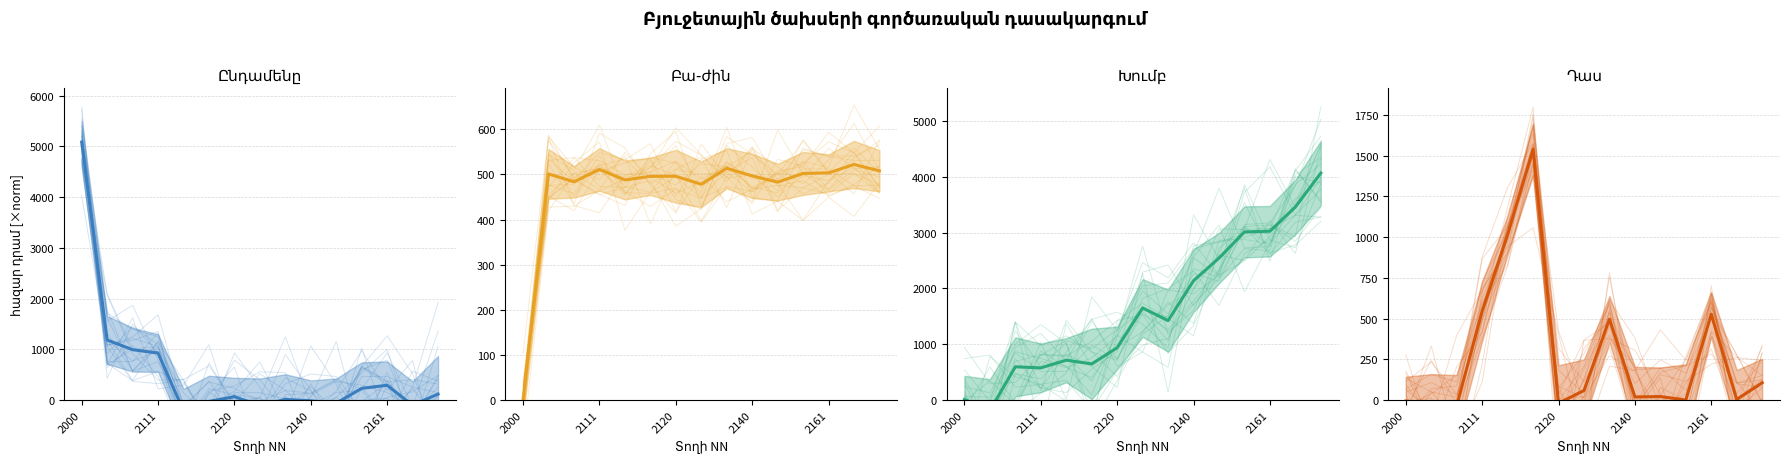

Which category has the lowest value across all series?

2161